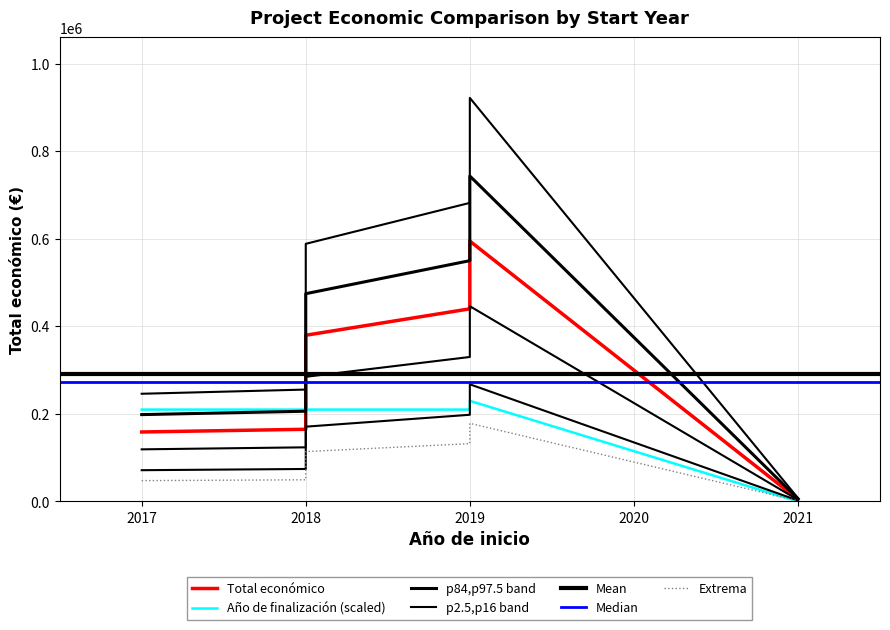

What is the difference between the maximum and minimum values in the Total económico series?

590133